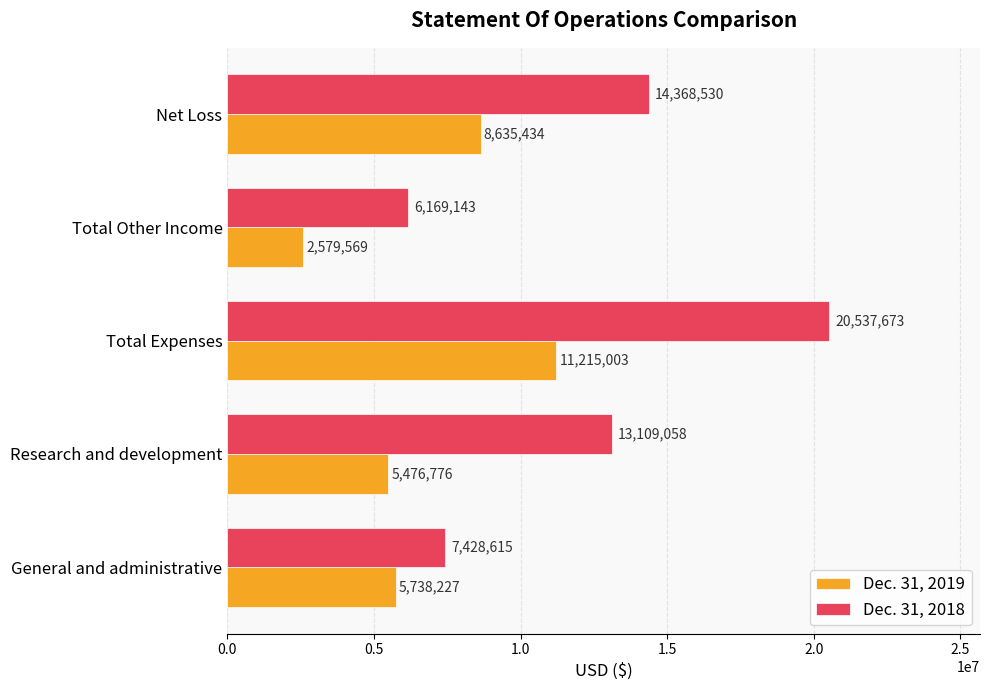

Count the number of categories in the chart.

5